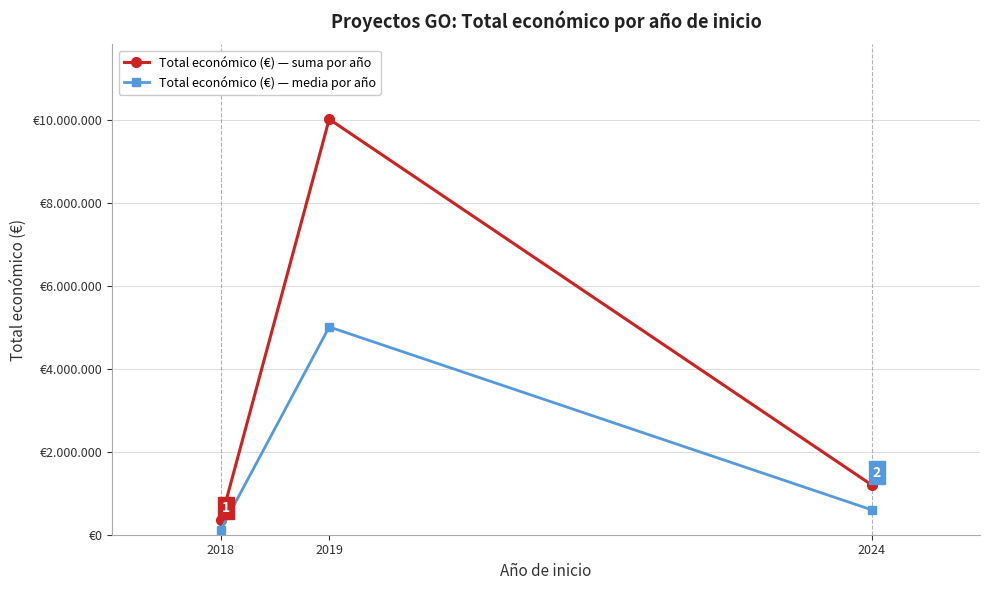

The value of Total económico (€) — suma por año at 2024 is 326640.9. True or false?

False